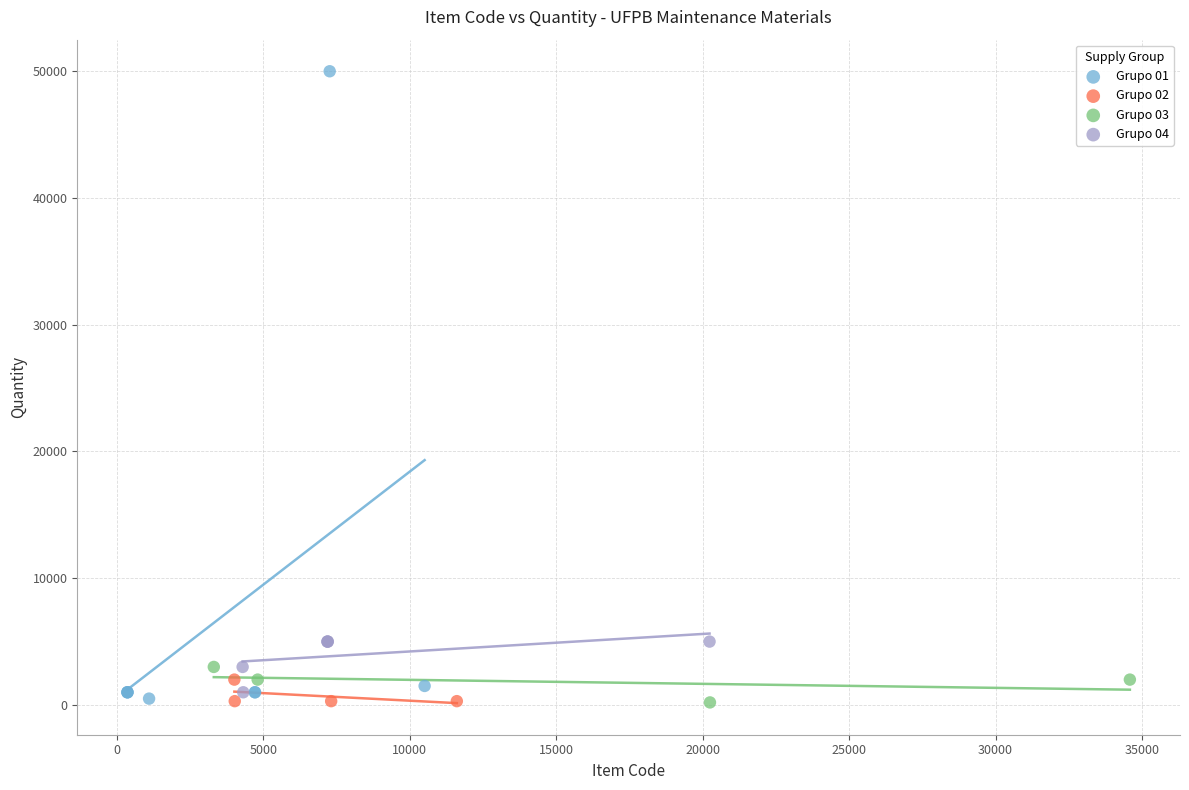

Which series contains the highest Y value?

Grupo 01